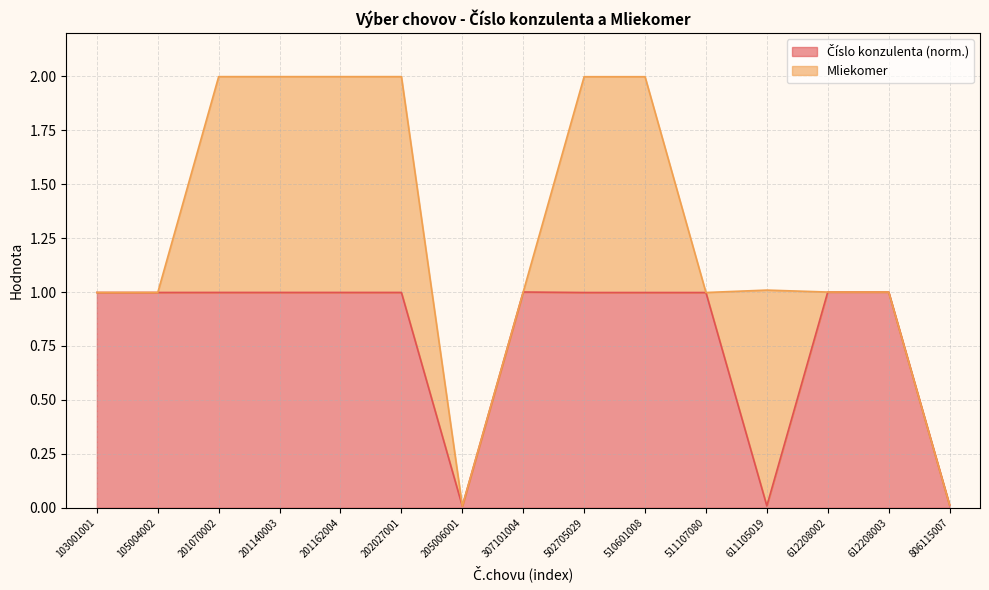

Rank the categories by value from highest to lowest.

307101004, 612208002, 612208003, 201070002, 201140003, 201162004, 202027001, 105004002, 103001001, 502705029, 510601008, 511107080, 806115007, 611105019, 205006001